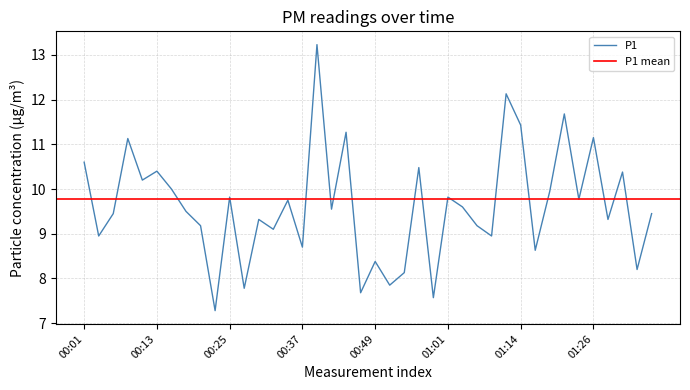

How many interior local valleys (lower than both neighbors) does the data have?

15